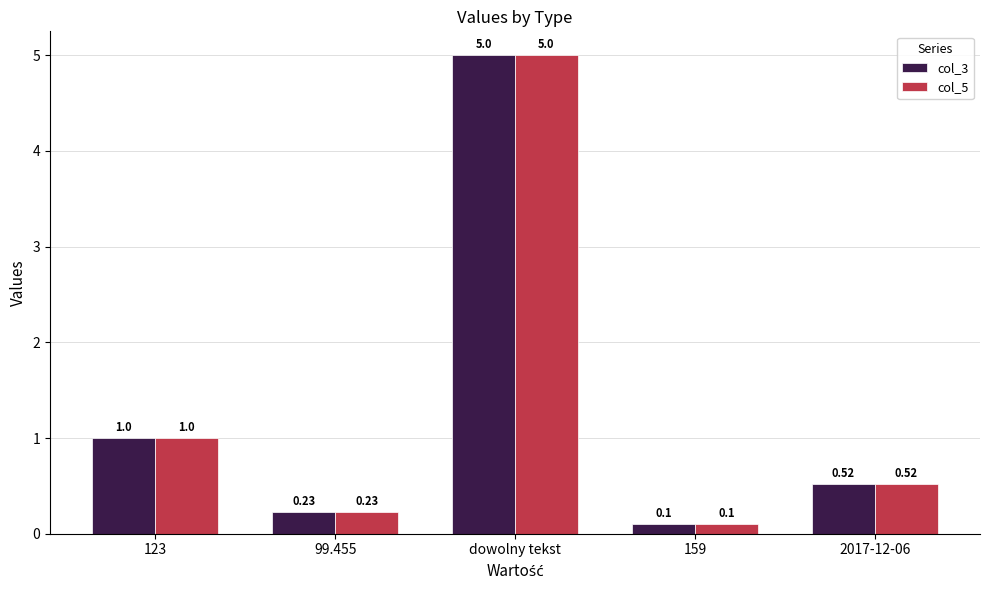

What is the difference between the col_5 values at 159 and dowolny tekst?

4.9